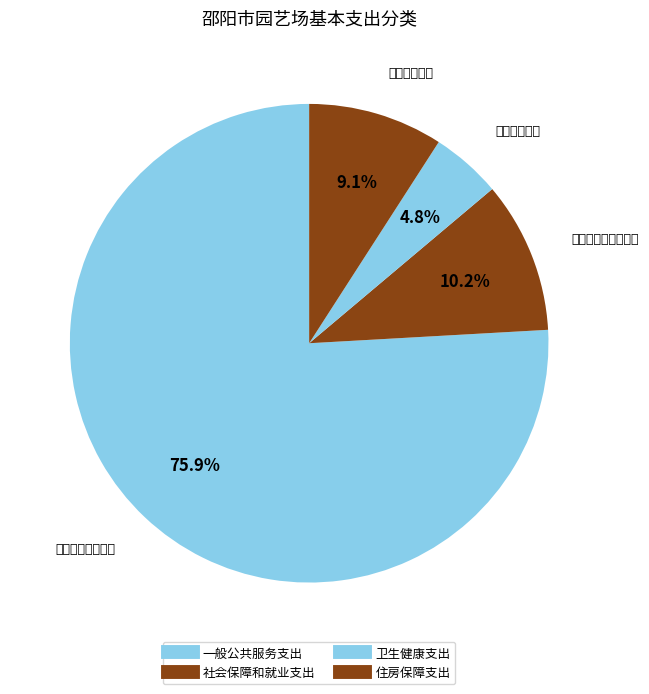

How many segments does this pie chart have?

4